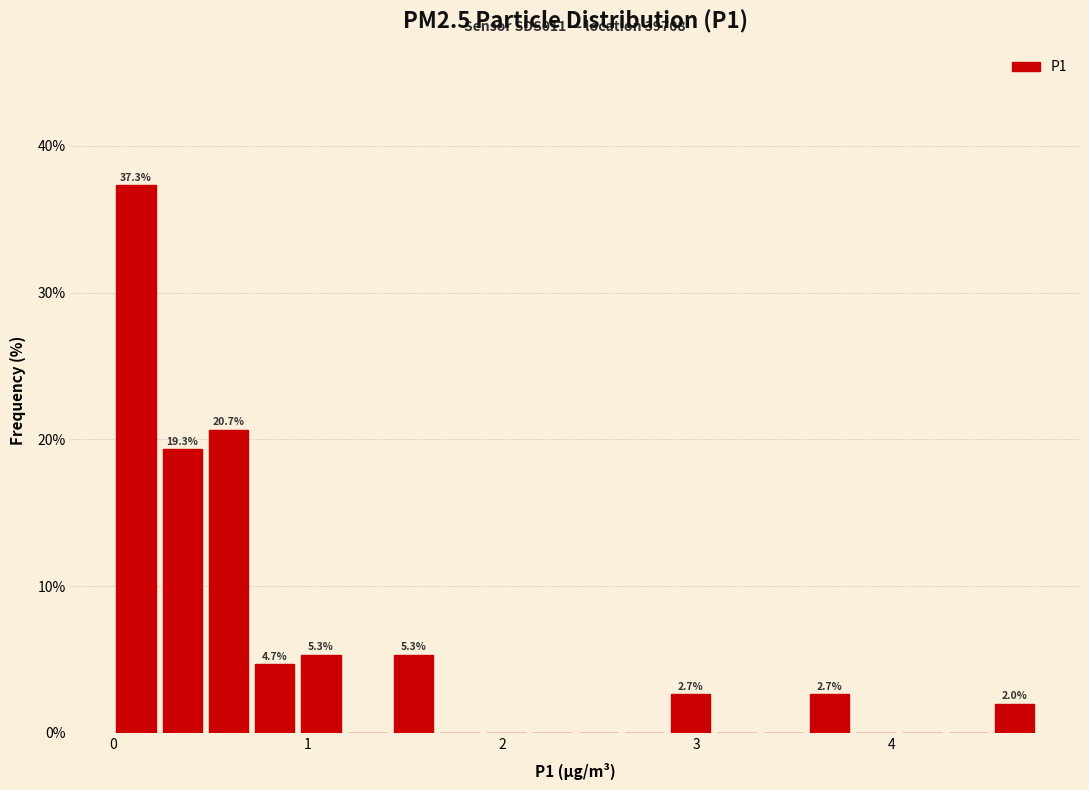

Around what value on the x-axis is the tallest bar? Give the approximate position of its centre, as read against the axis.

0.1